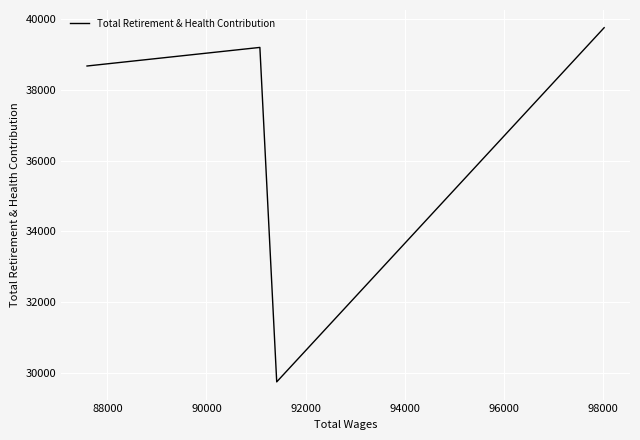

Is this an area chart (filled region under the line)?

No